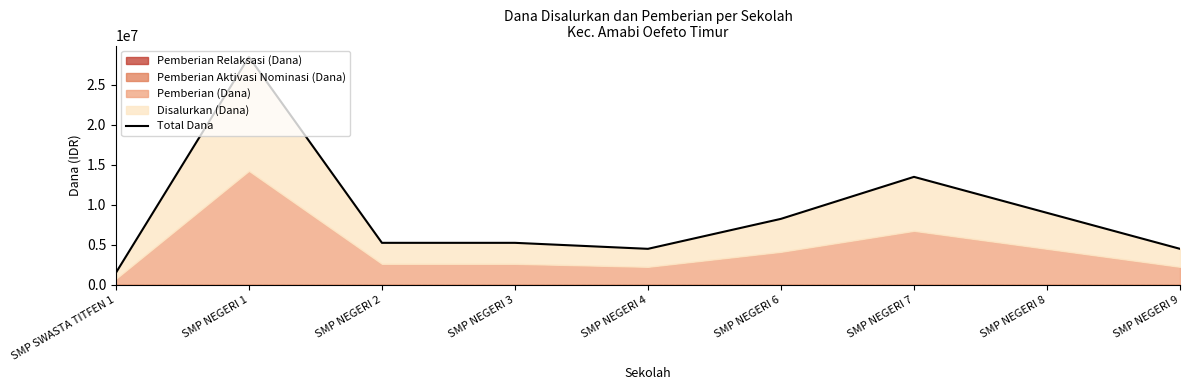

Reading left to right, what are all the values shown in this chart?

1500000	28500000	5250000	5250000	4500000	8250000	13500000	9000000	4500000